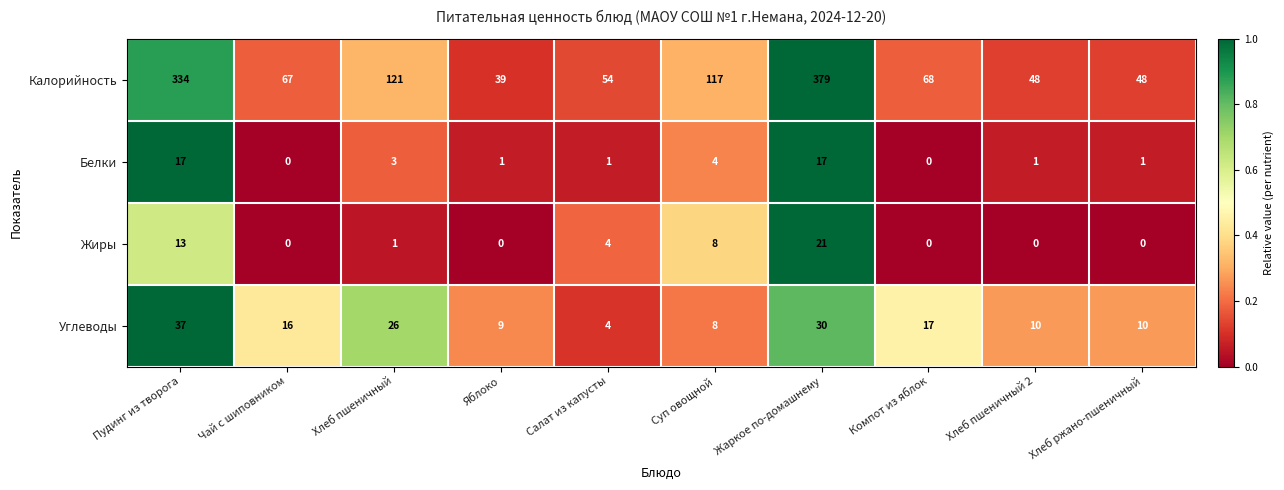

What is the maximum value shown in the chart?

379